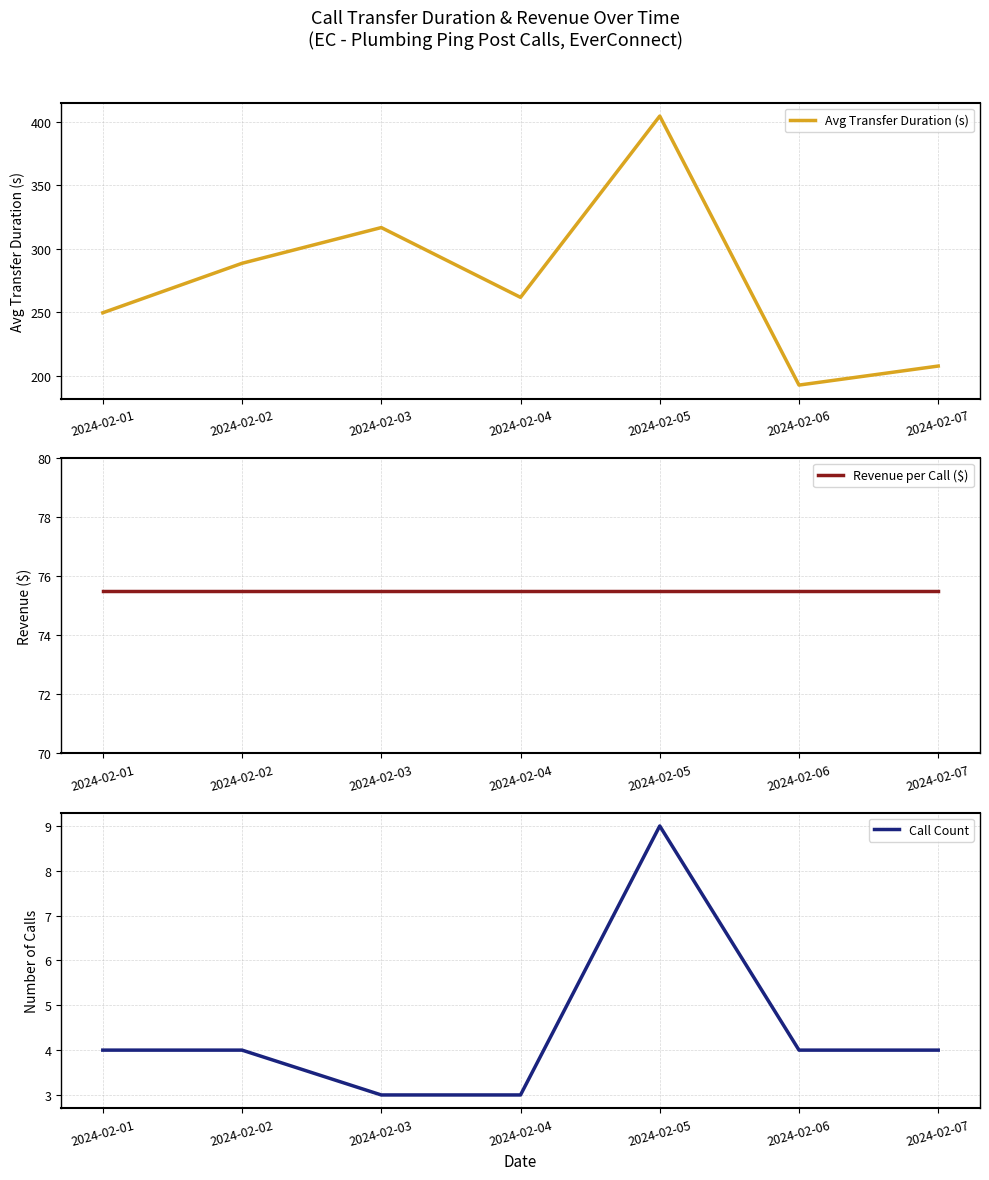

Where is Avg Transfer Duration (s) nearest to the value 298?

2024-02-02